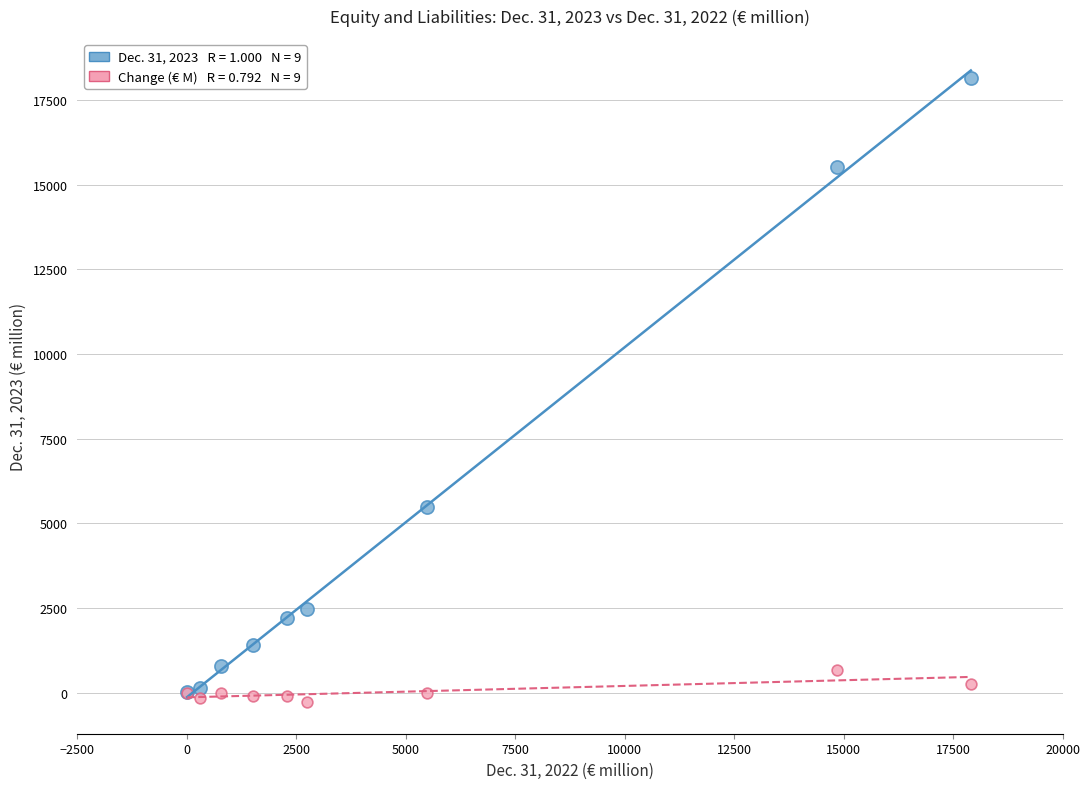

Across all series, what Y value is closest to 8943?

5481